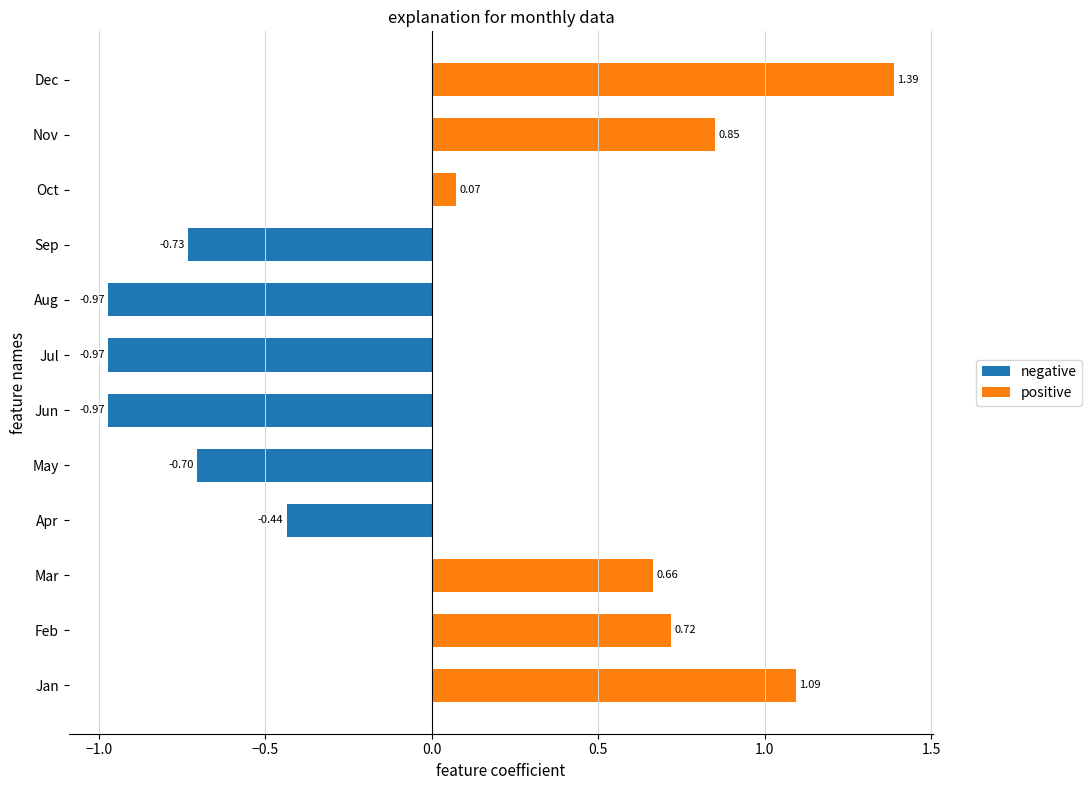

Reading right to left, extract all data points from this chart.

negative: -0.7	-1.0	-1.0	-1.0	-0.7	-0.4
positive: 1.4	0.9	0.1	0.7	0.7	1.1